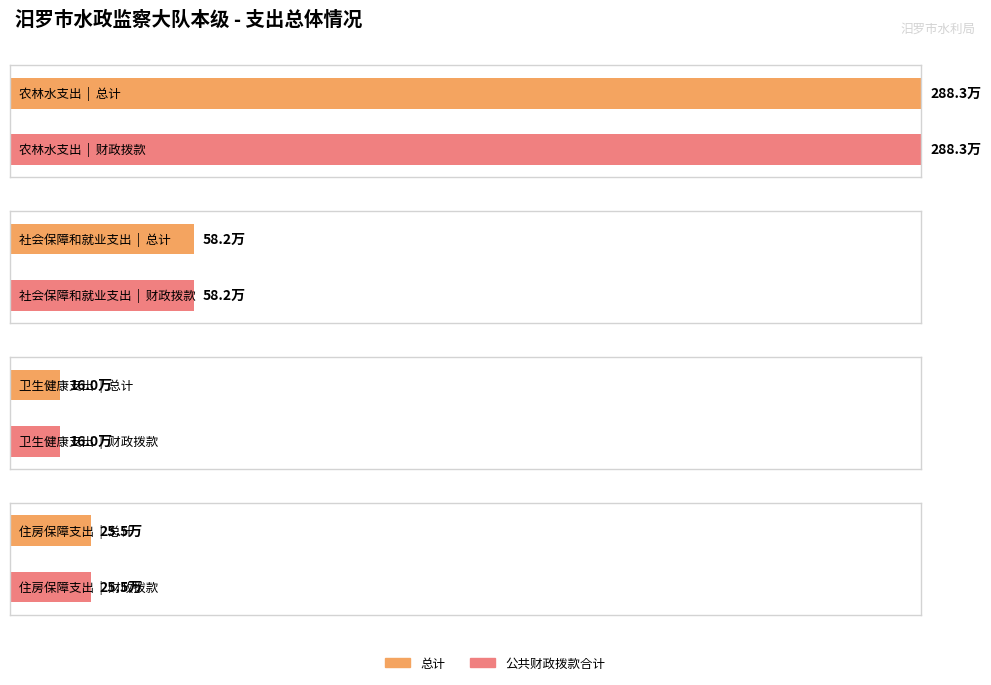

Which series changed the most between 社会保障和就业支出 and 卫生健康支出?

总计